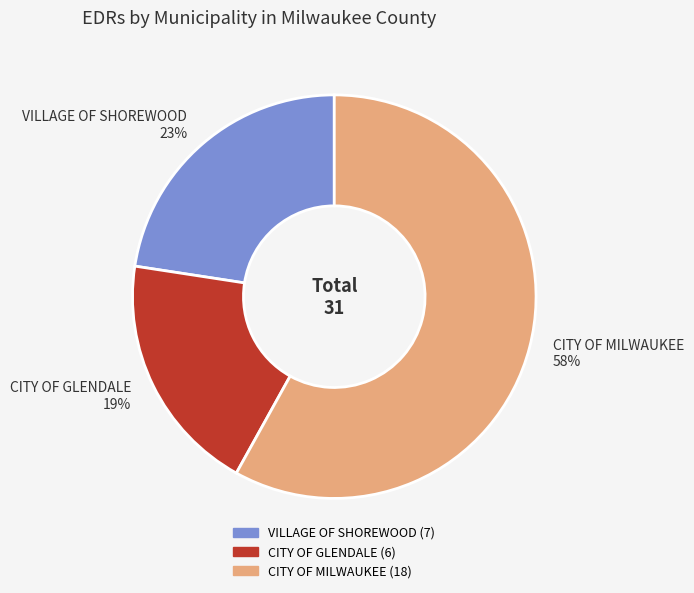

To the nearest percent, what percentage of the pie is CITY OF MILWAUKEE?

58%